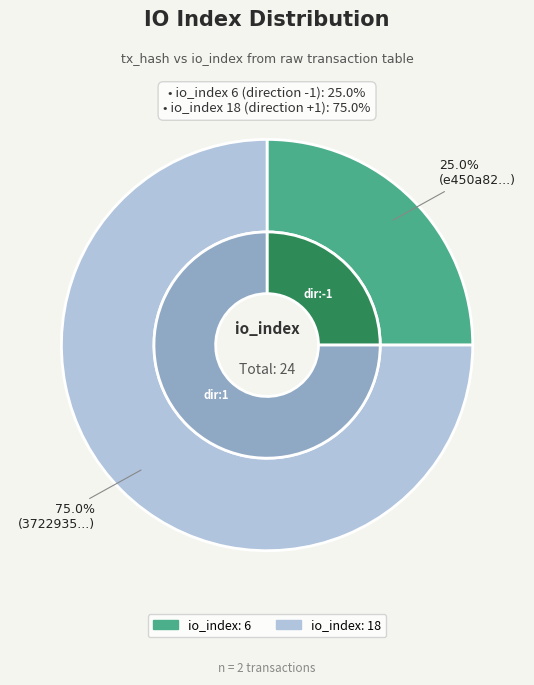

Which category has the smallest portion of the pie?

io_index: 6